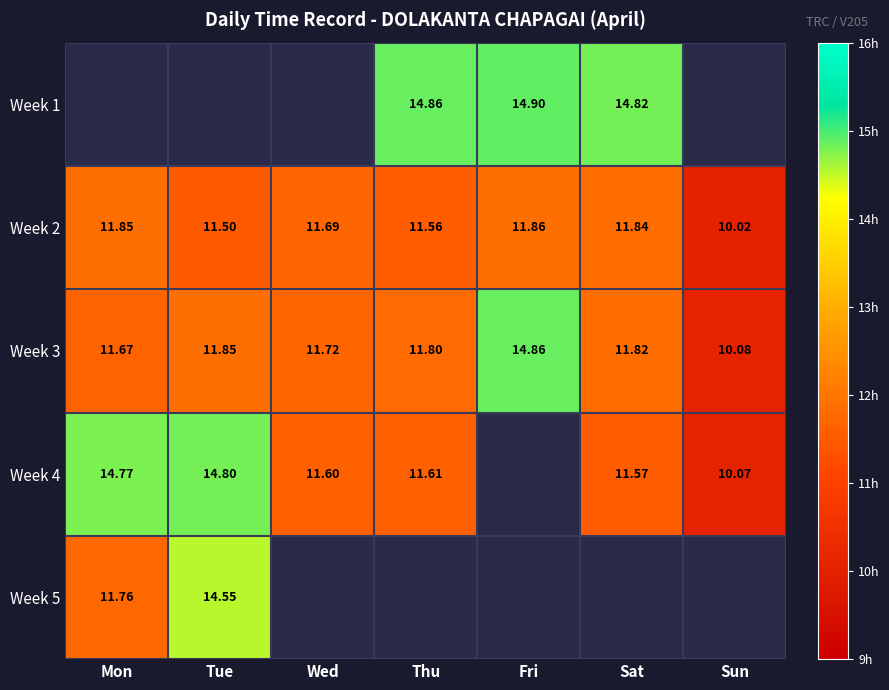

What is the sum of the Week 3 values at Mon and Thu?

23.5